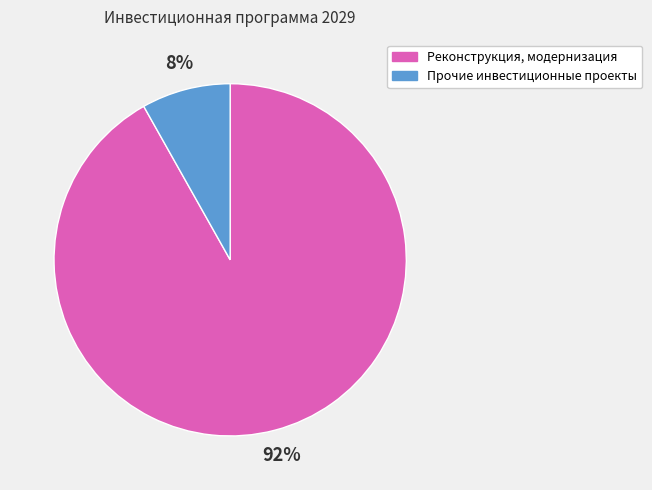

To the nearest percent, what is the difference between the largest and smallest slice percentages?

84%